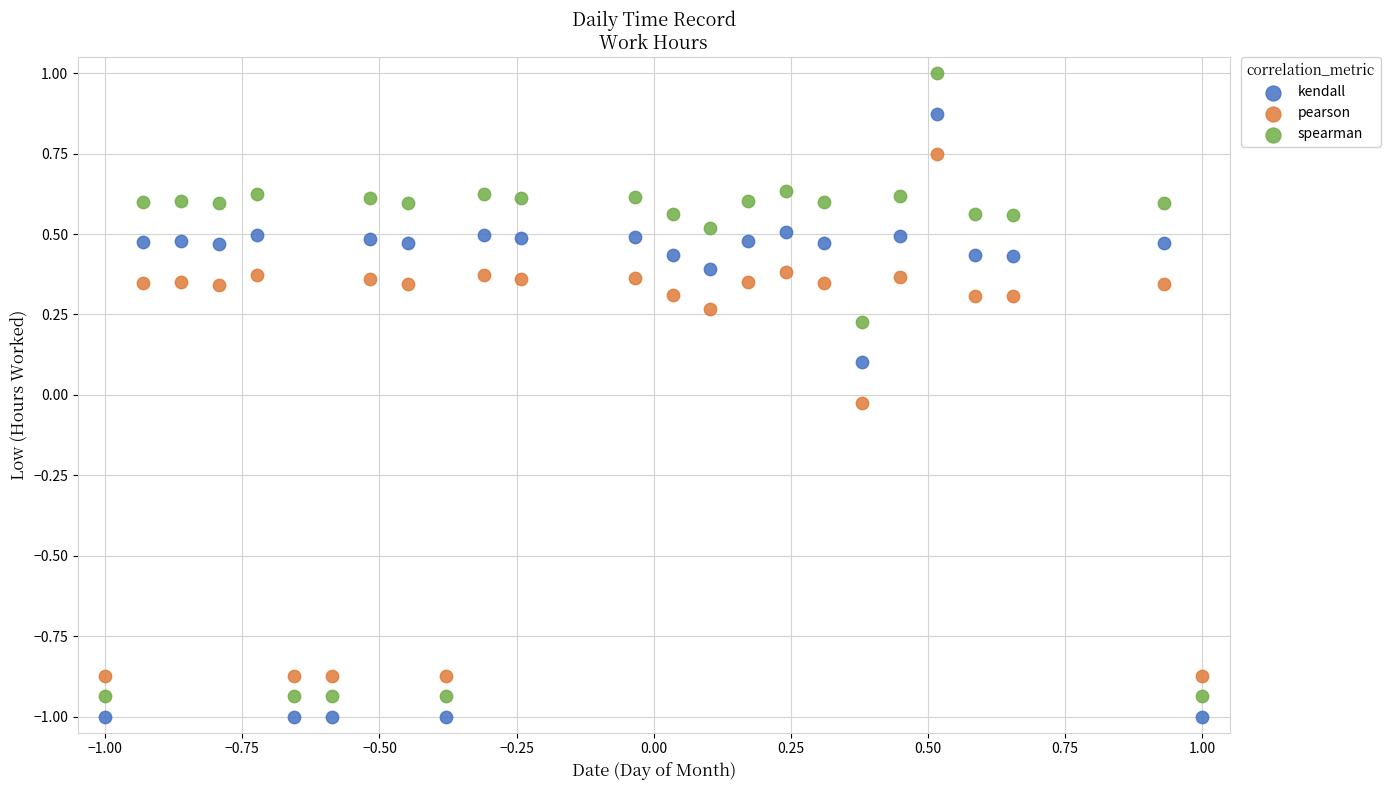

Which series has the widest spread of Y values?

spearman